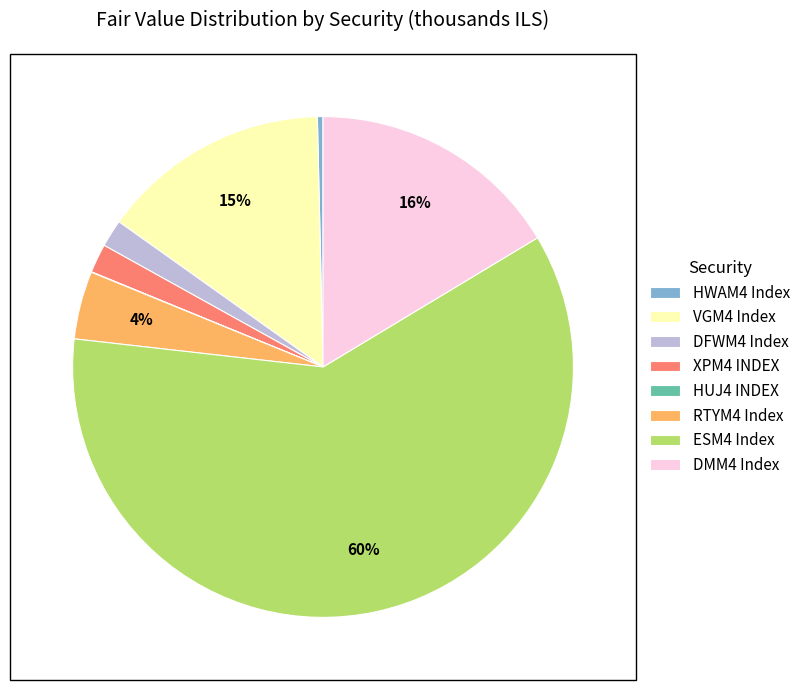

Does any single category account for the majority?

Yes